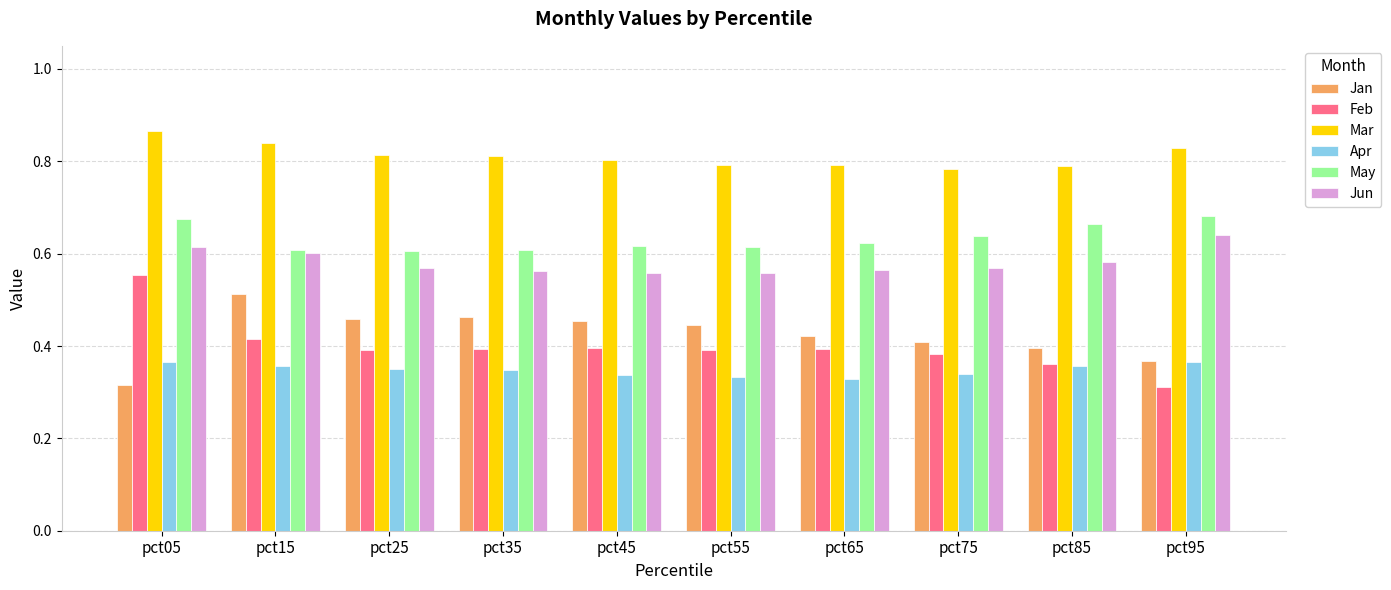

The Feb series shows 0.1 at pct85. True or false?

False